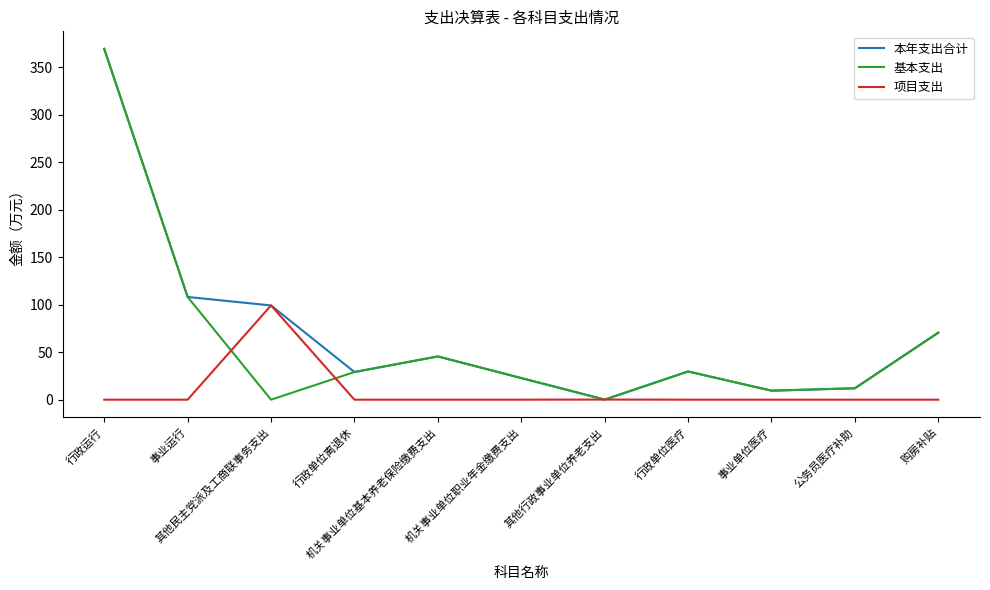

Where do 基本支出 and 项目支出 first cross each other?

事业运行 and 其他民主党派及工商联事务支出